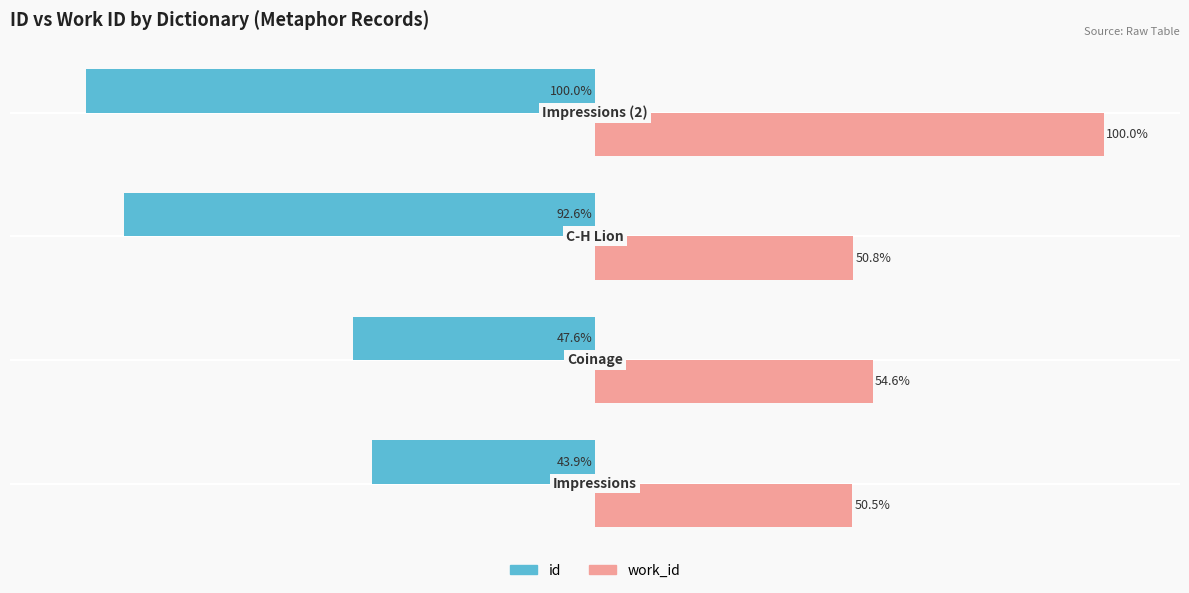

Which series has the largest total across all categories?

work_id